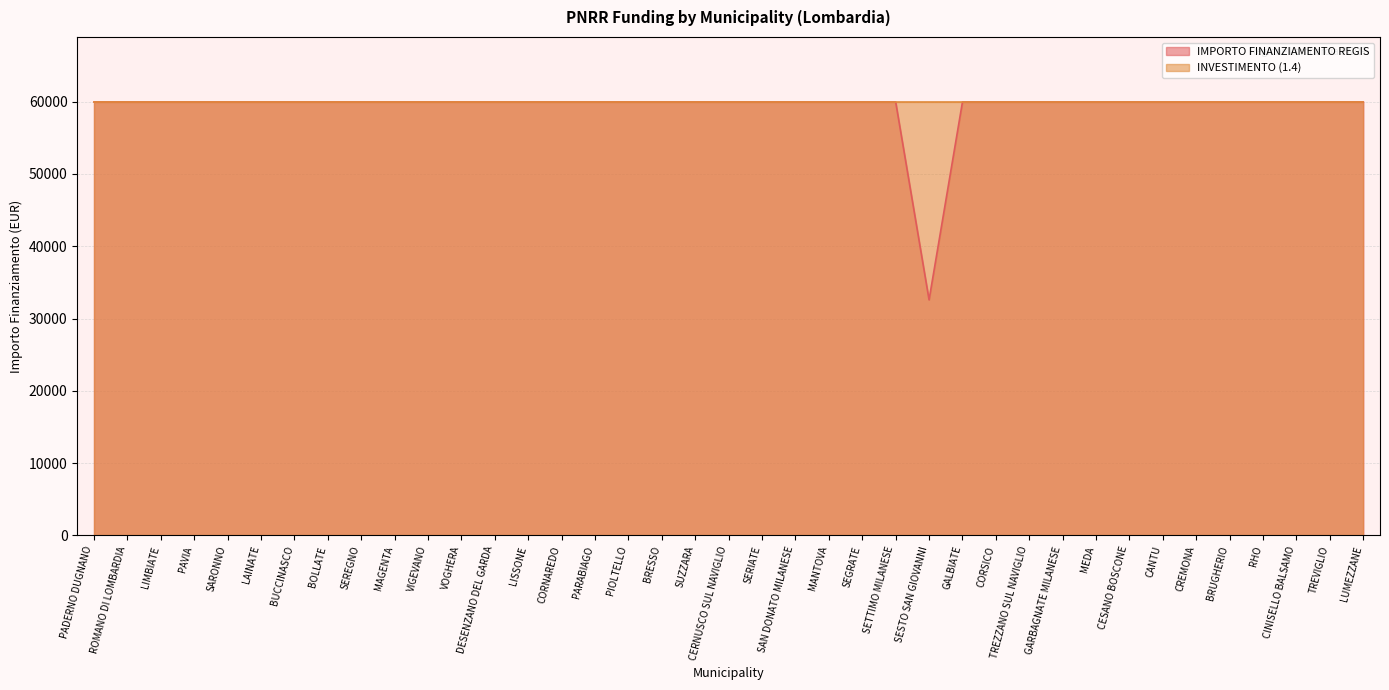

How many lines are shown in the chart?

2